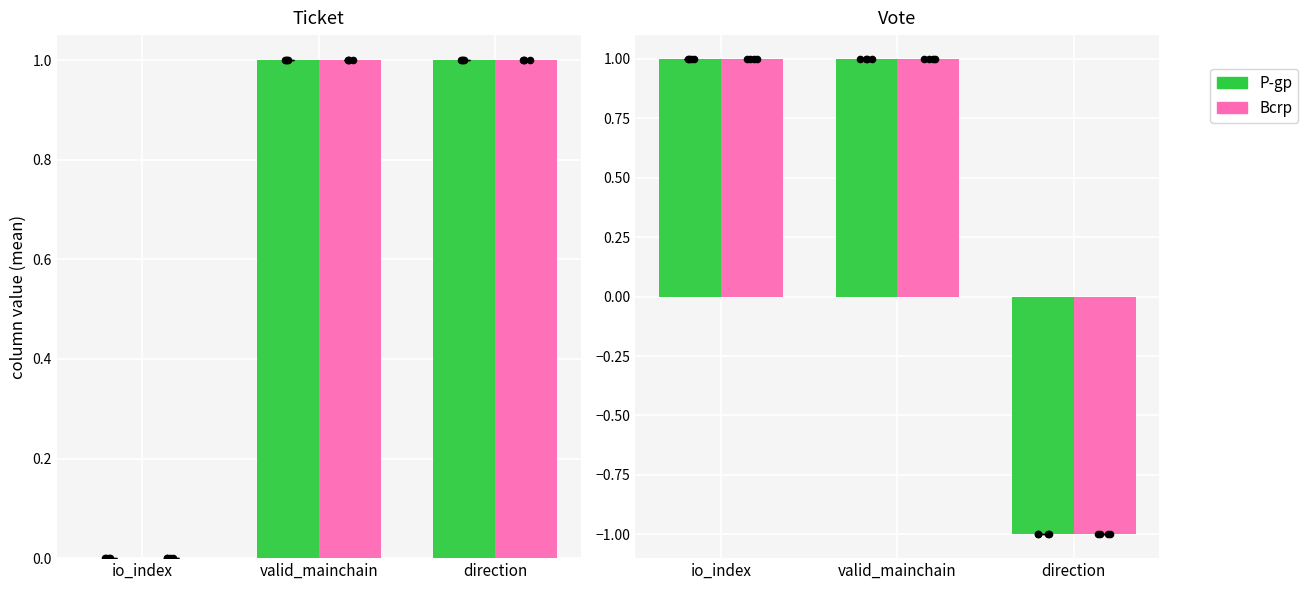

Which series has the largest total across all categories?

P-gp